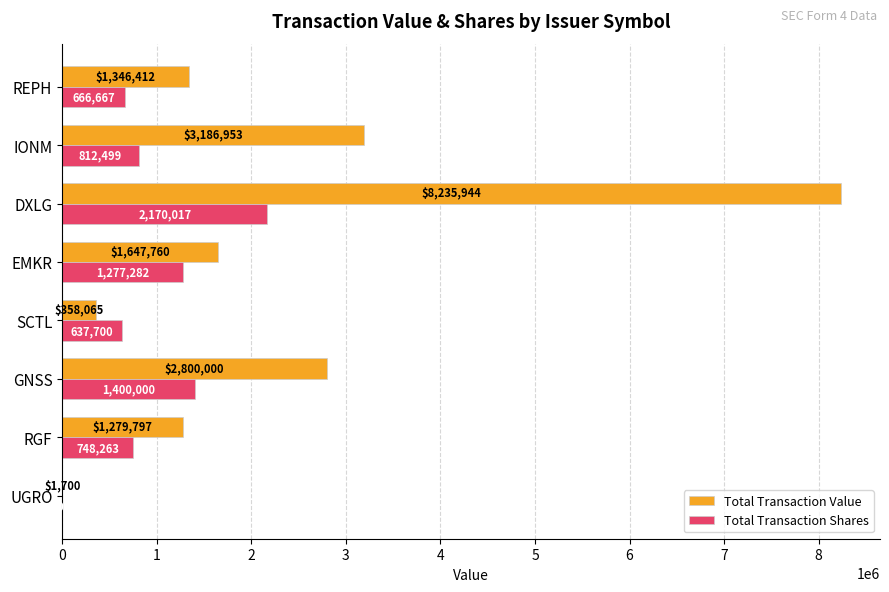

Count the number of data series in this chart.

2